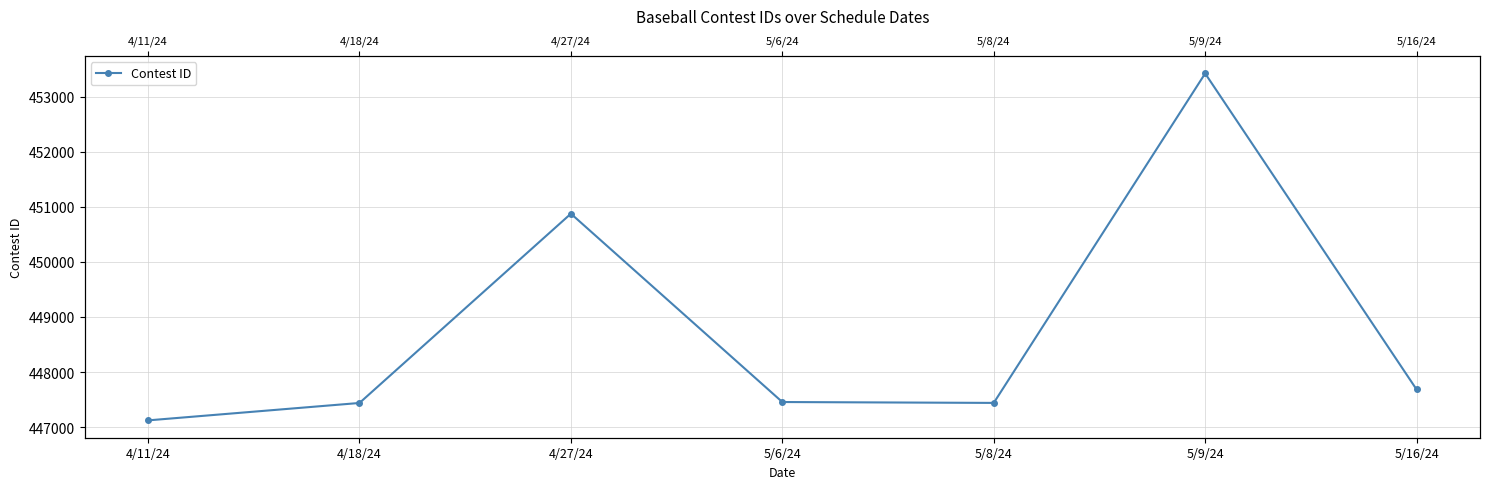

Is it true that the value at 4/27/24 is 142868?

False